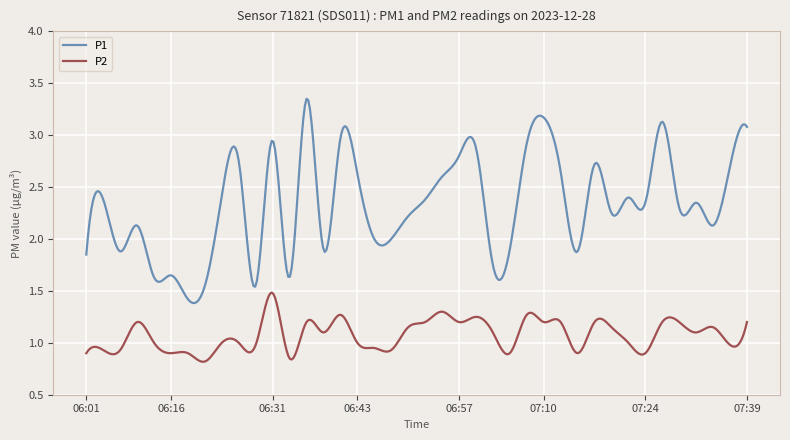

True or false: P1 and P2 cross at least once.

False